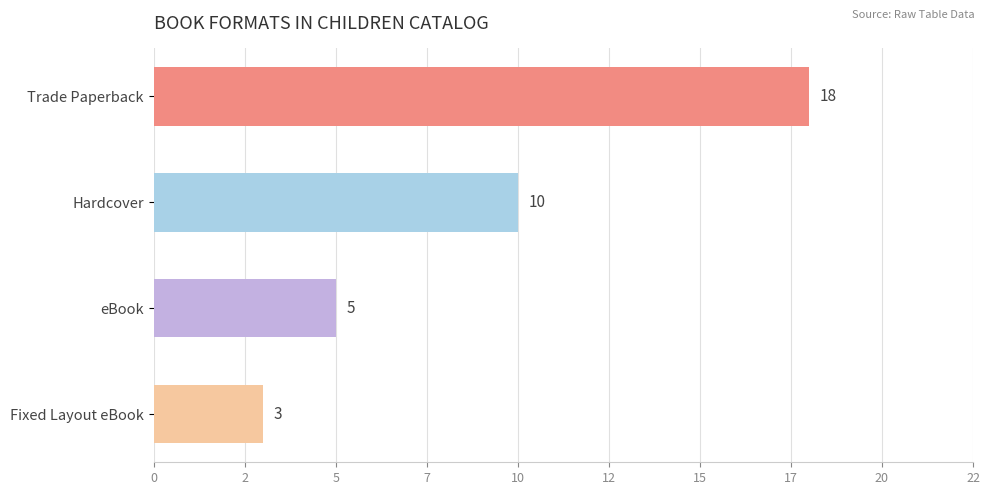

How many bars are there in total?

4